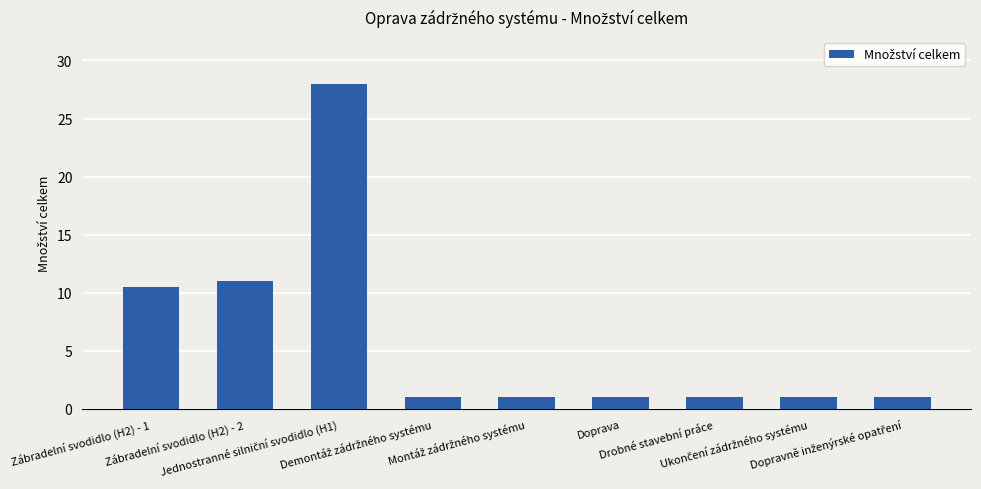

What is the difference between the maximum and second lowest values?

27.0